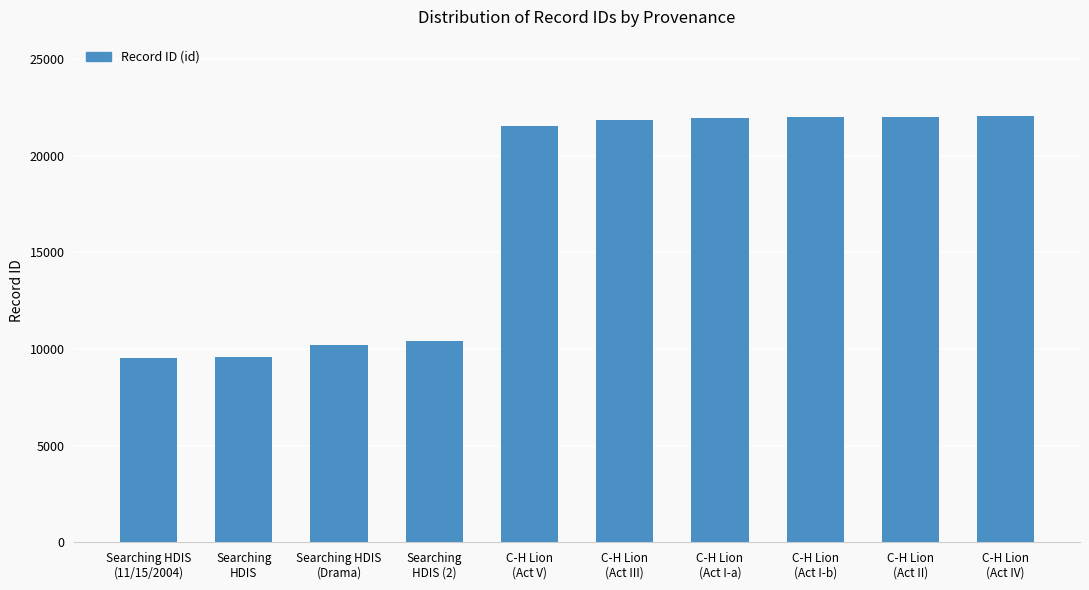

Count the number of categories in the chart.

10